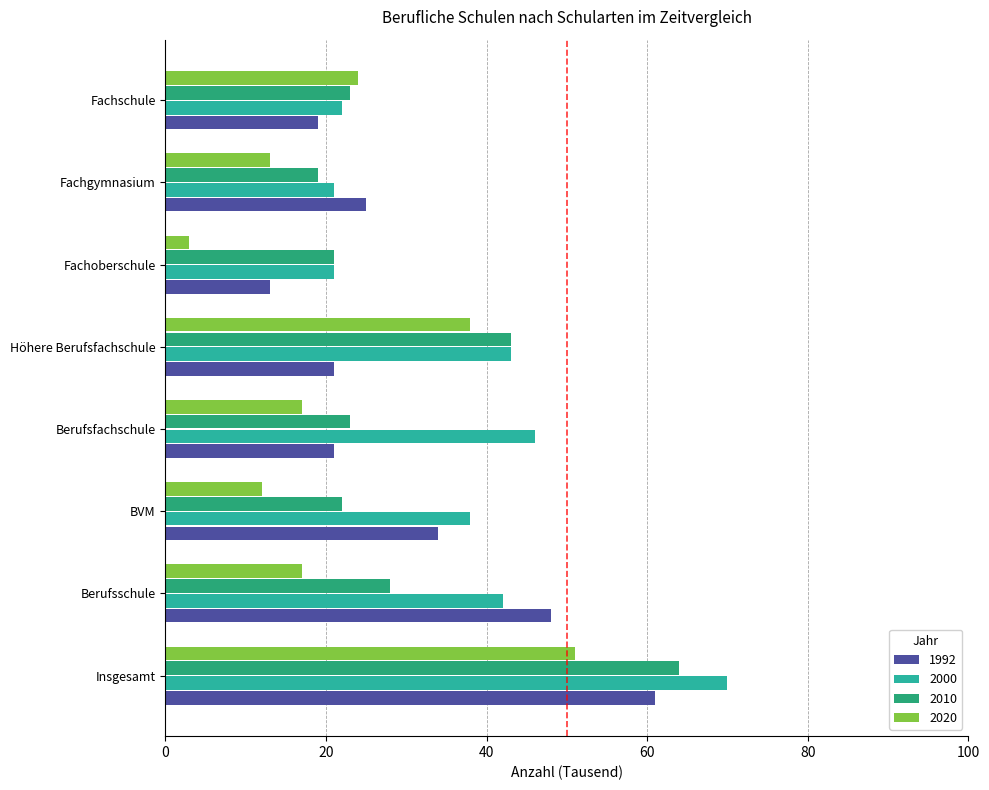

How many data points does each series have?

8